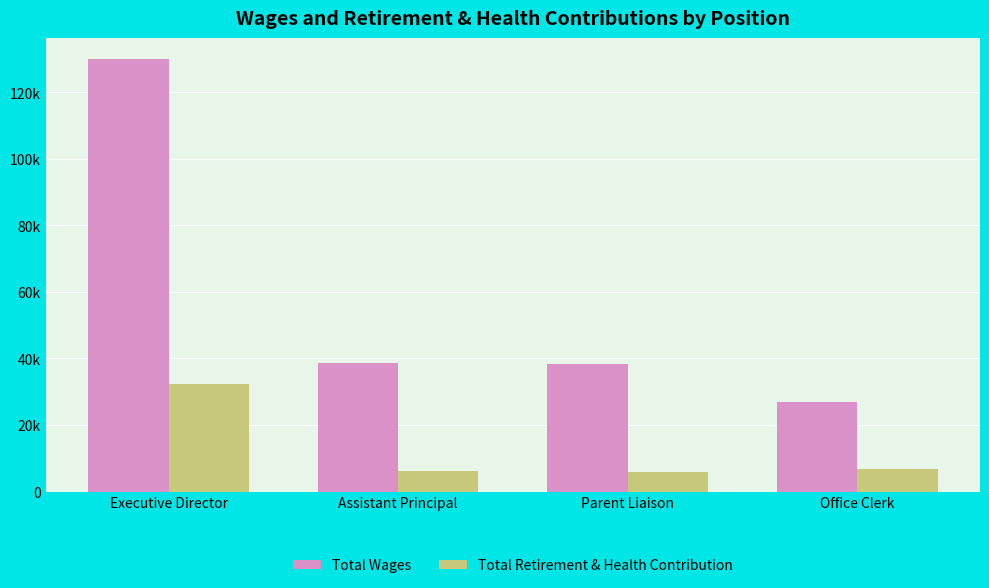

What are all the series names shown in the legend?

Total Wages, Total Retirement & Health Contribution